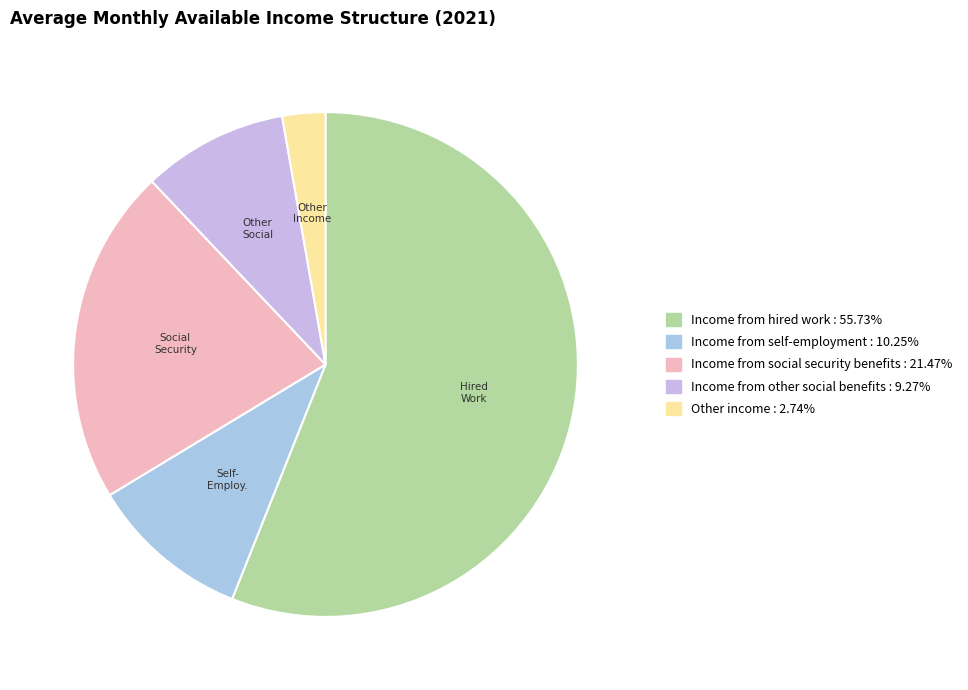

Is Income from self-employment the majority of the pie?

No